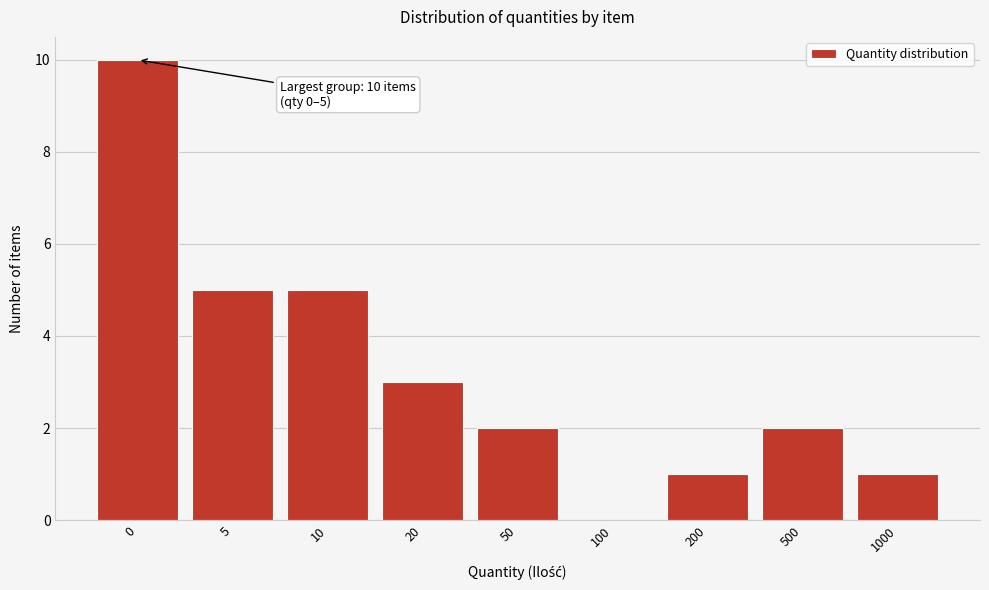

Reading right to left, list all the values displayed in this chart.

1000=1	500=2	200=1	100=0	50=2	20=3	10=5	5=5	0=10